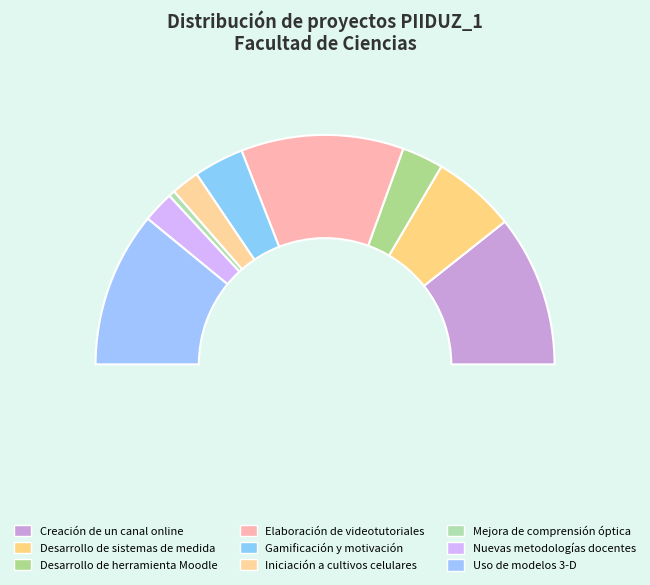

How many slices are in this pie chart?

9